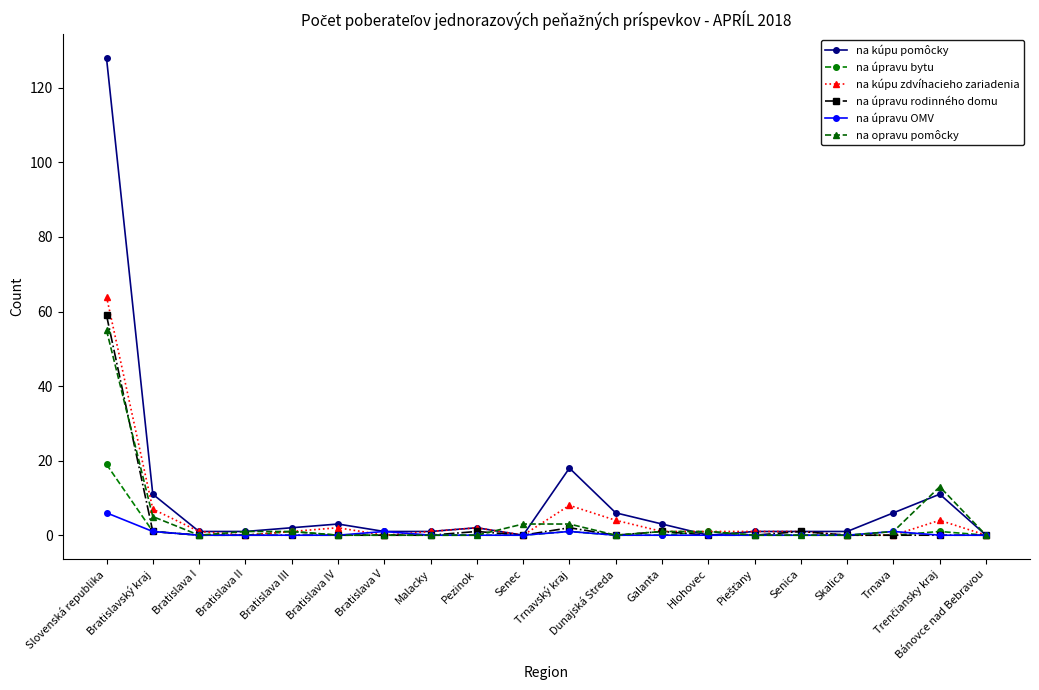

Which series has the largest total across all categories?

na kúpu pomôcky